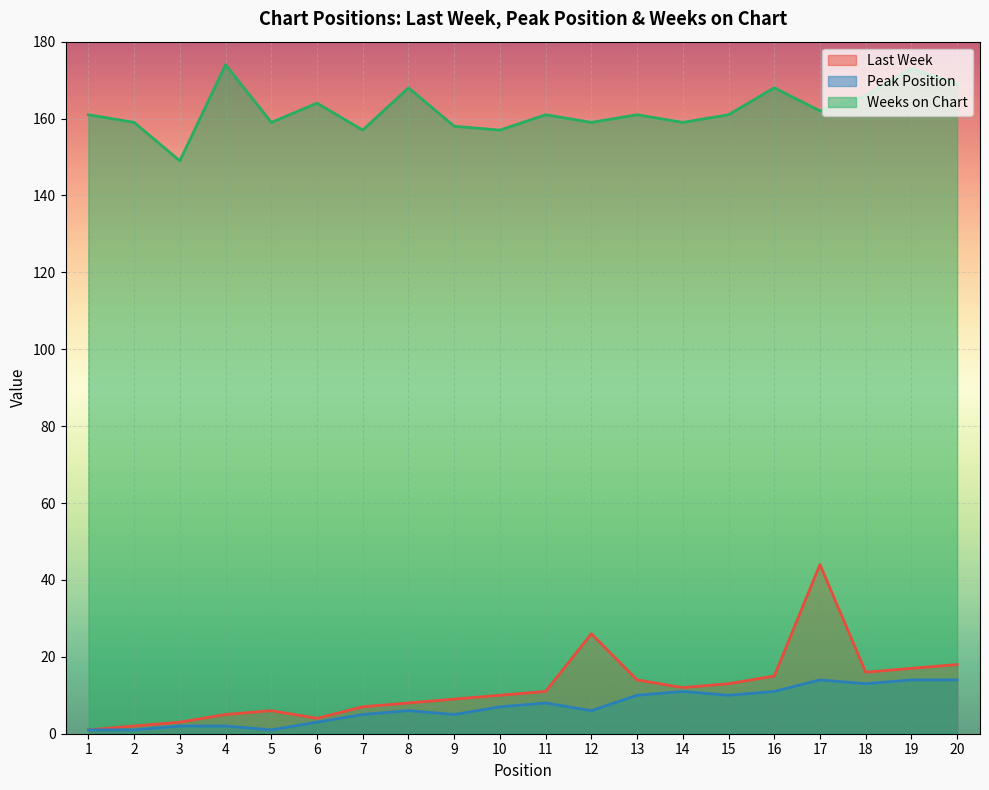

Between 8 and 16, which series saw the biggest shift?

Last Week